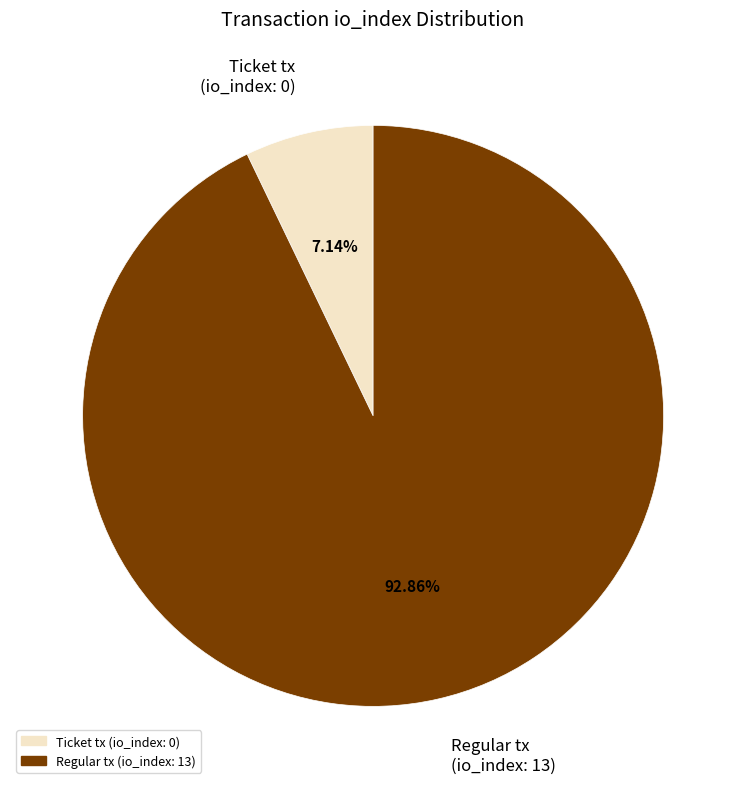

Rank the categories by value from highest to lowest.

Regular tx (io_index: 13), Ticket tx (io_index: 0)